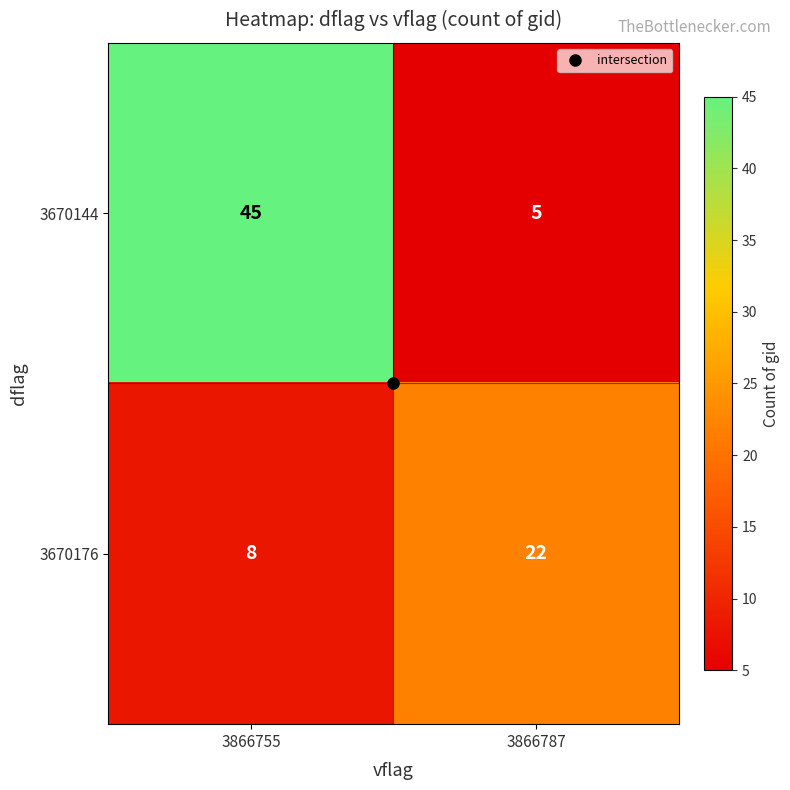

Is it true that 3670176 equals 12 at 3866755?

False